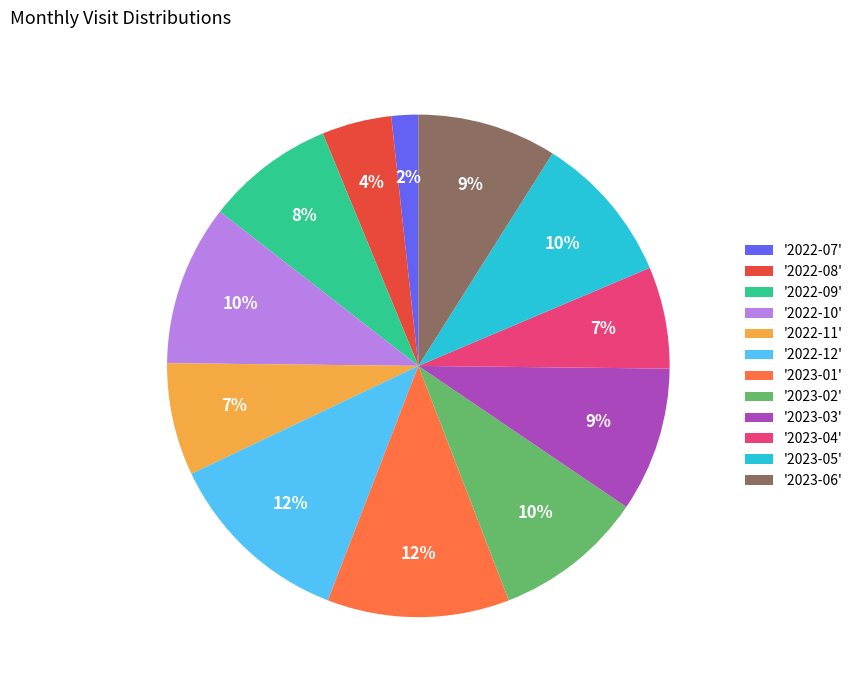

To the nearest percent, what is the average slice percentage?

8%